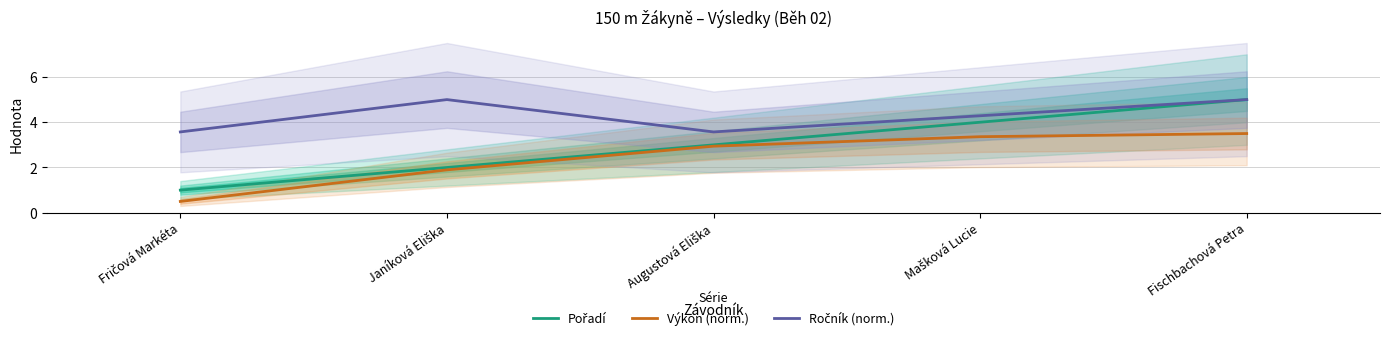

What is the label of the 5th point from the right?

Fričová Markéta